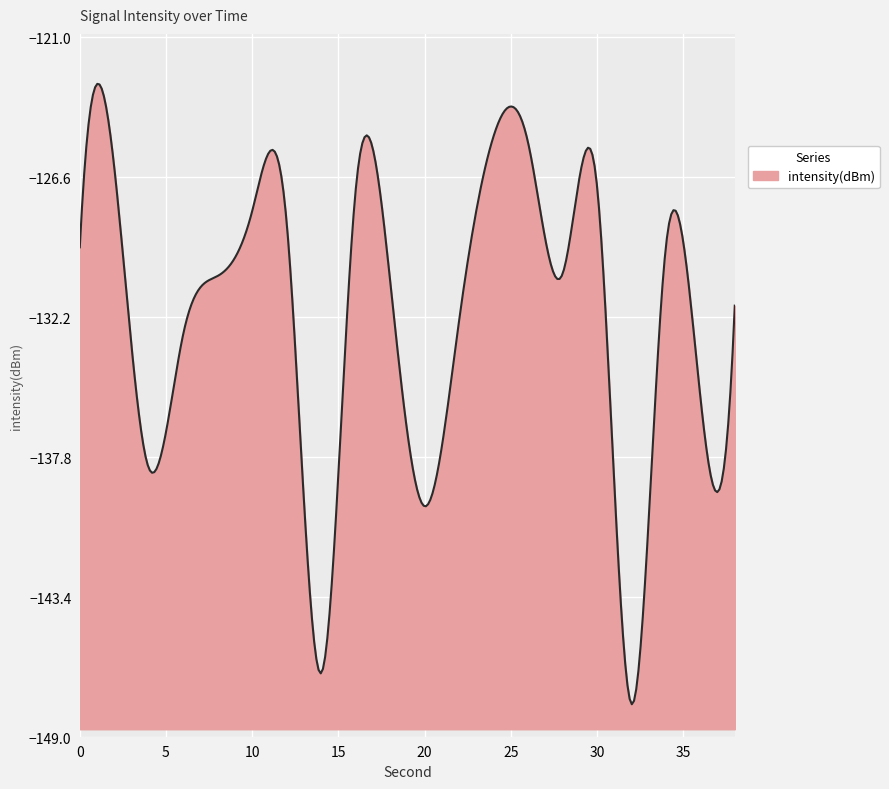

Count the number of data series in this chart.

1